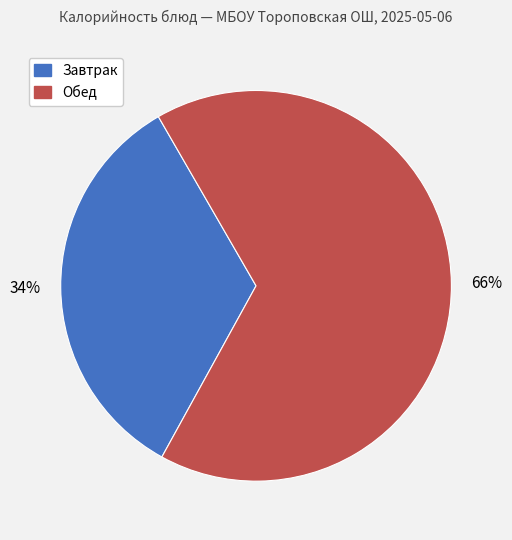

To the nearest percent, what is the average slice percentage?

50%